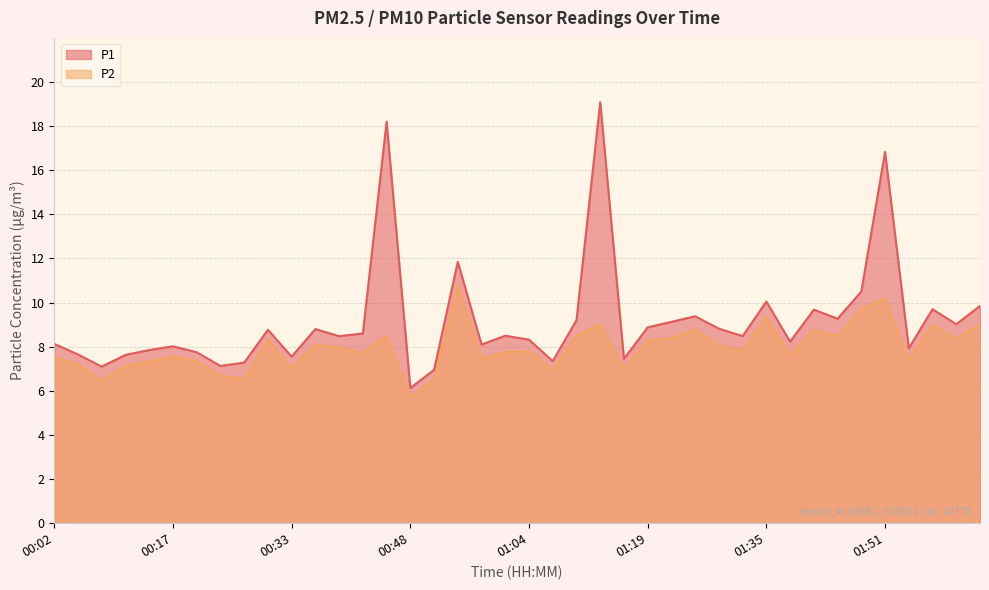

How many lines are shown in the chart?

2